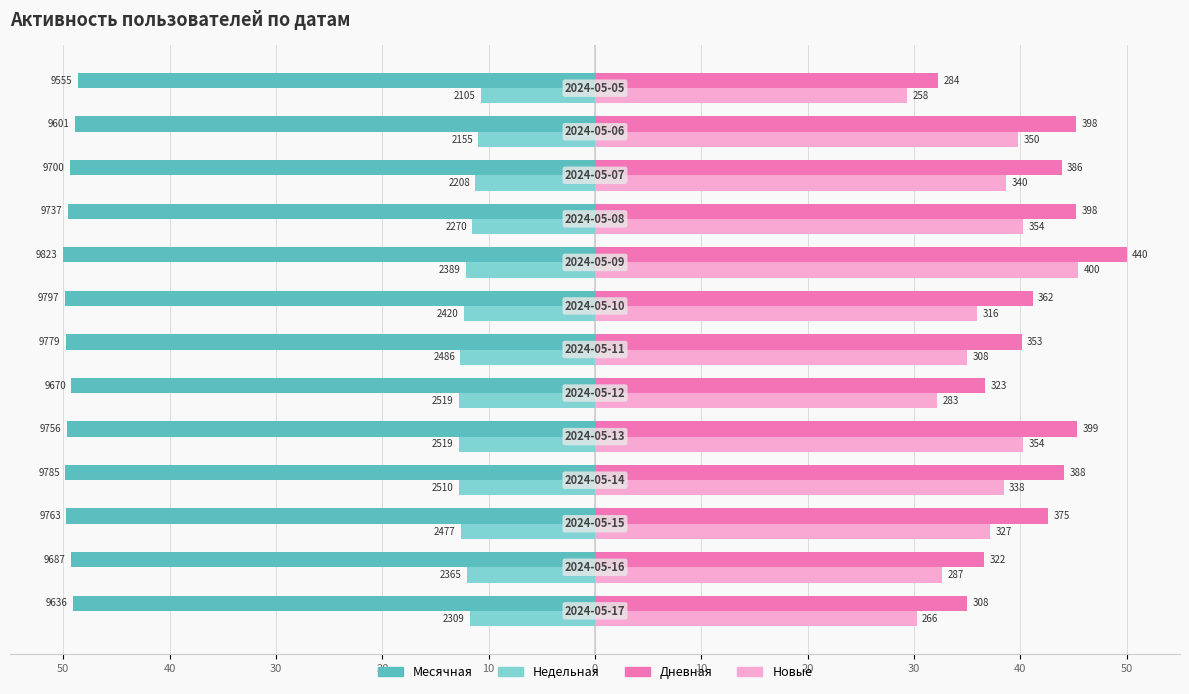

What are all the series names shown in the legend?

Месячная, Недельная, Дневная, Новые